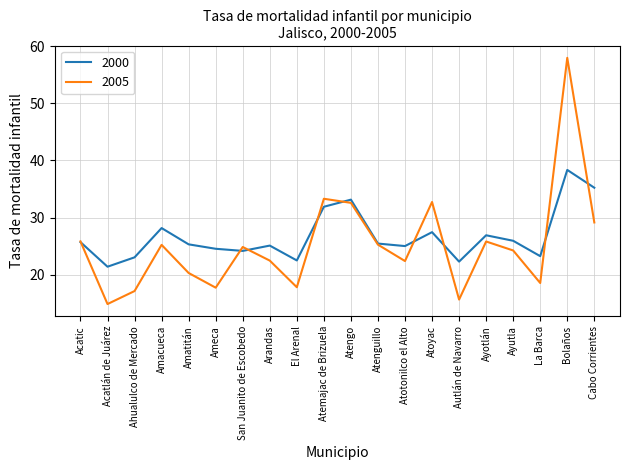

What position from the left is Atenguillo?

12